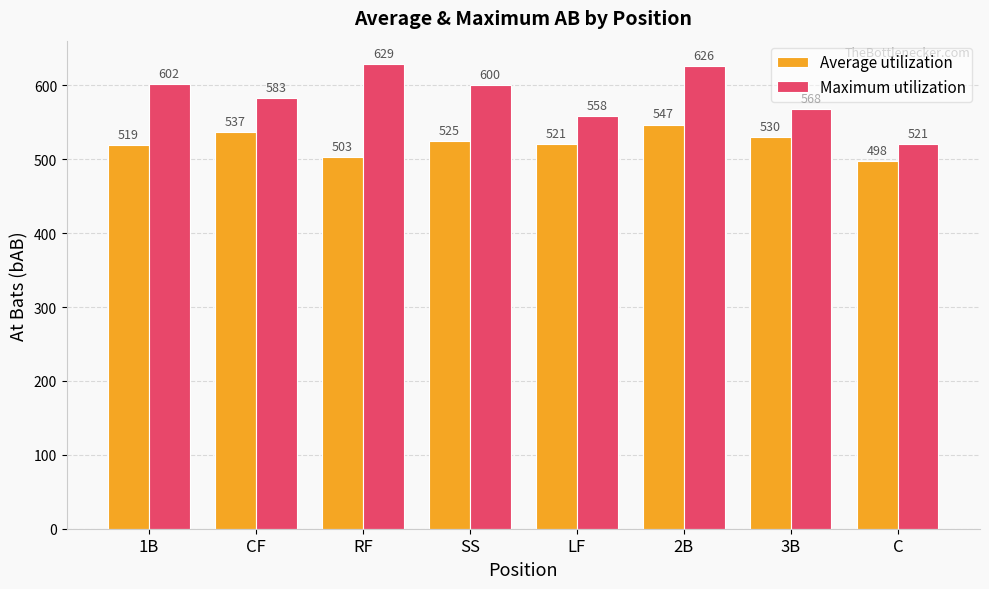

How many data points does each series have?

8